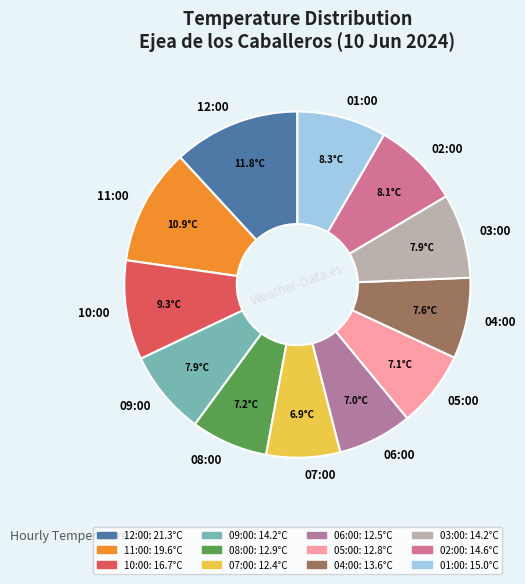

Do 05:00 and 02:00 together represent more than half of the pie?

No